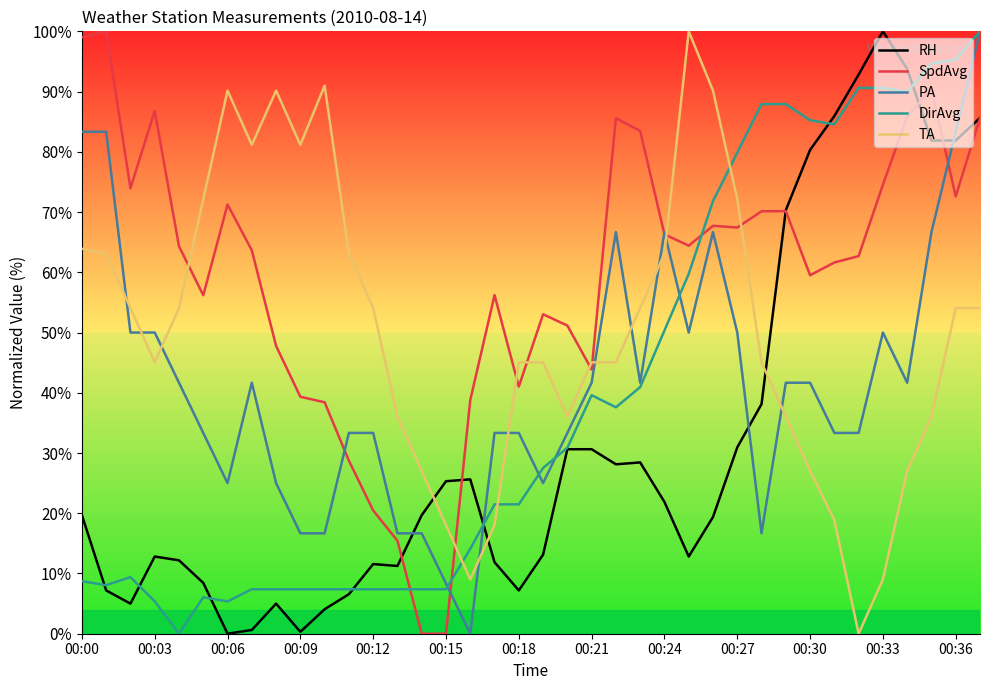

What is the difference between the maximum and minimum values in the DirAvg series?

100.0